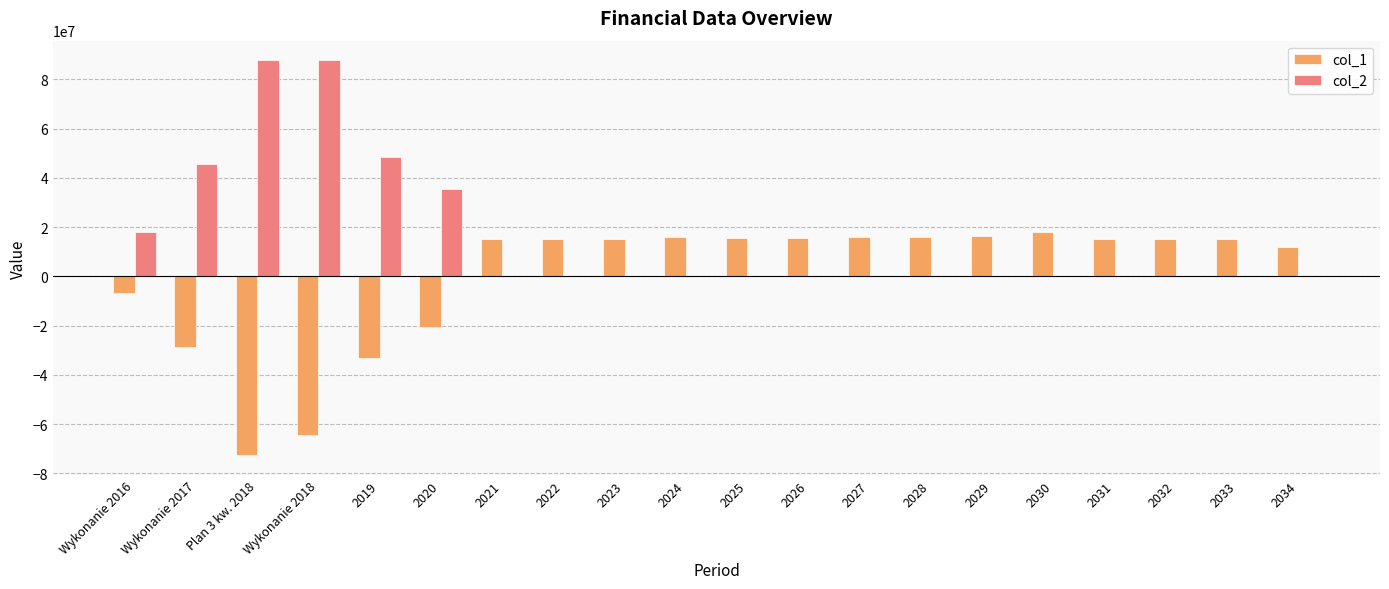

True or false: col_2 has a value of 0.0 at 2023.

True